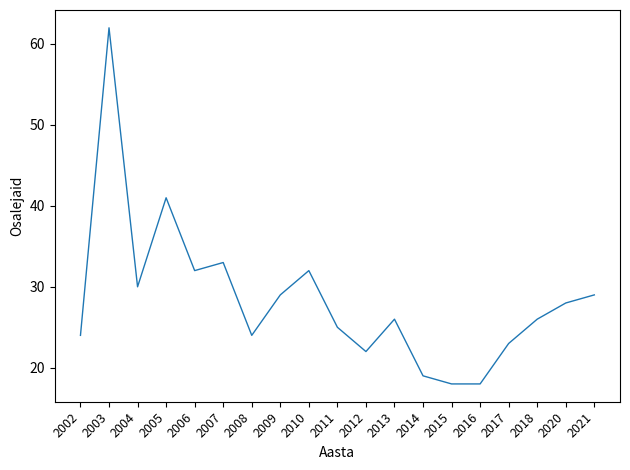

Which category has the highest value across all series?

2003